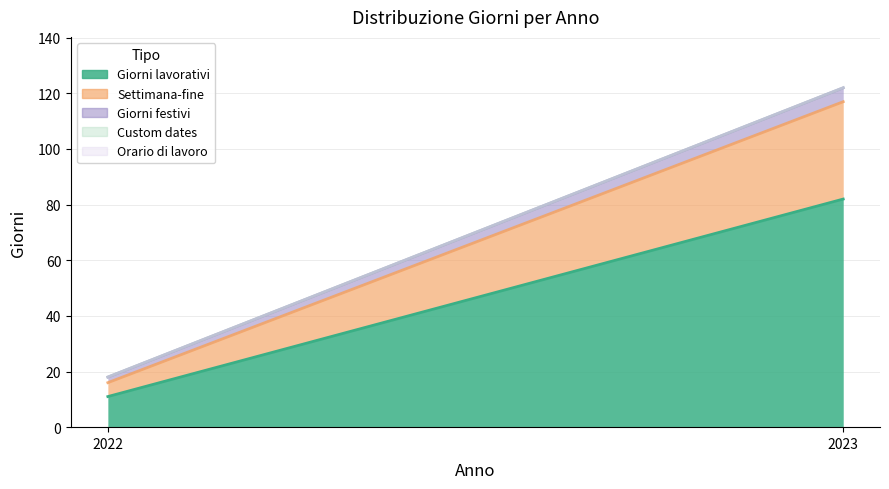

Reading left to right, extract all data points from this chart.

Giorni lavorativi: 11	82
Settimana-fine: 5	35
Giorni festivi: 2	5
Custom dates: 0	0
Orario di lavoro: 0	0